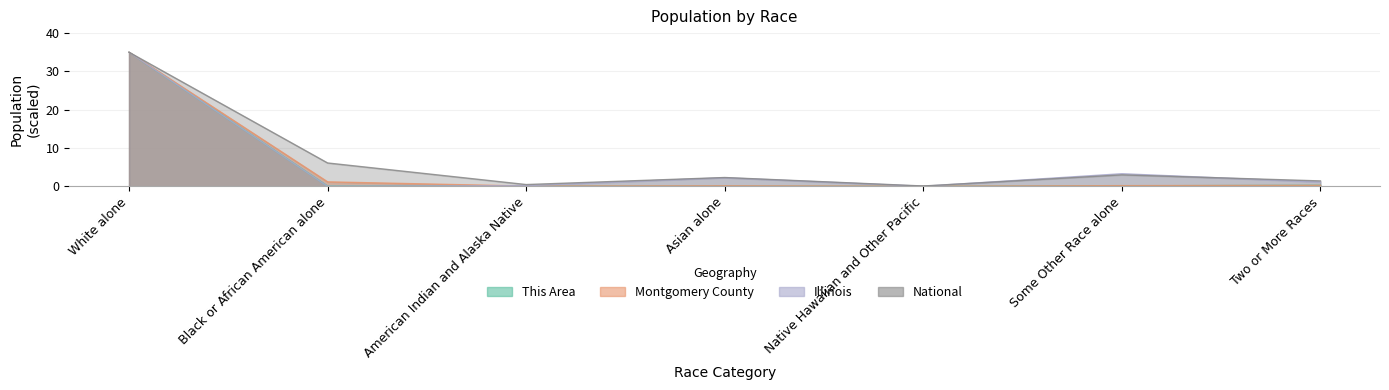

How many lines are shown in the chart?

4